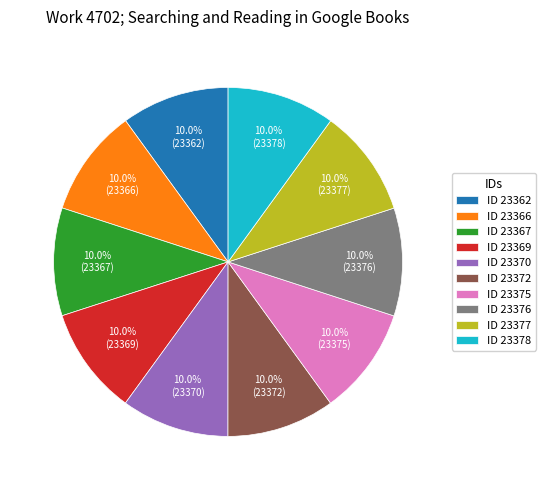

Approximately how many times larger is the value at ID 23367 compared to ID 23375?

1.0